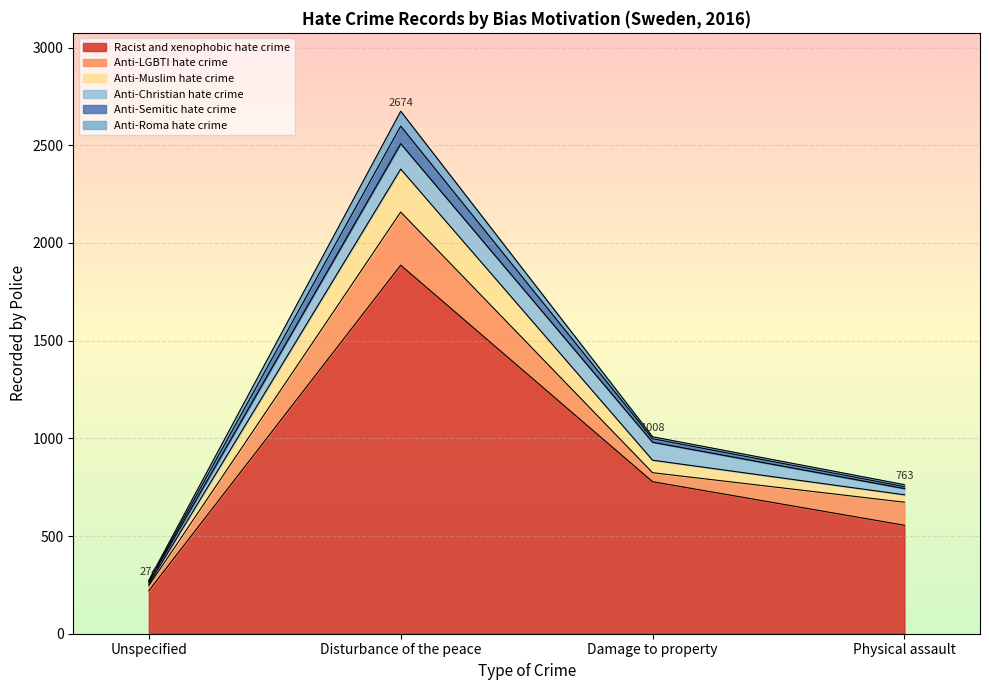

In Anti-Semitic hate crime, how many points are higher than both neighbors (excluding endpoints)?

1